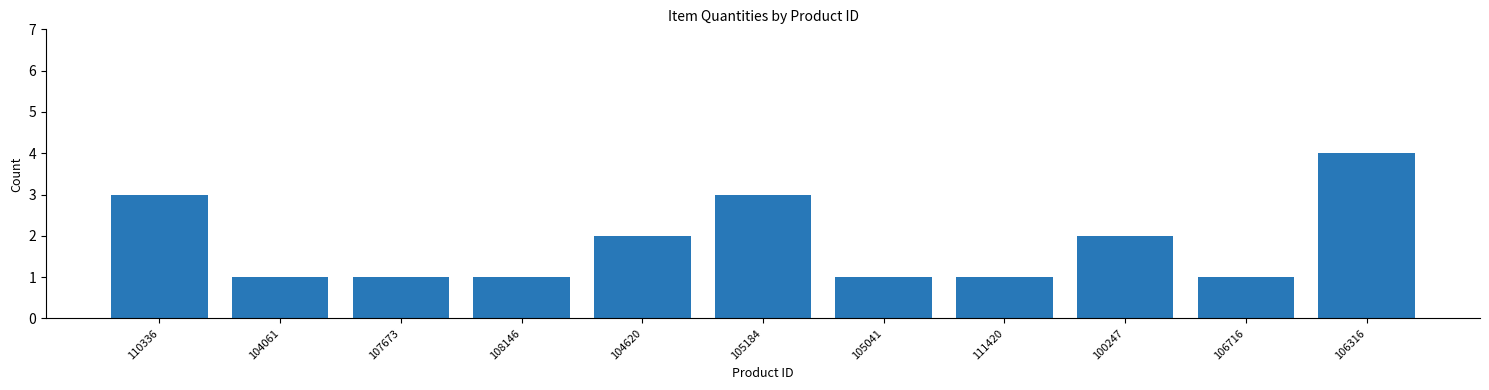

What is the change in value from 104620 to 111420?

-1